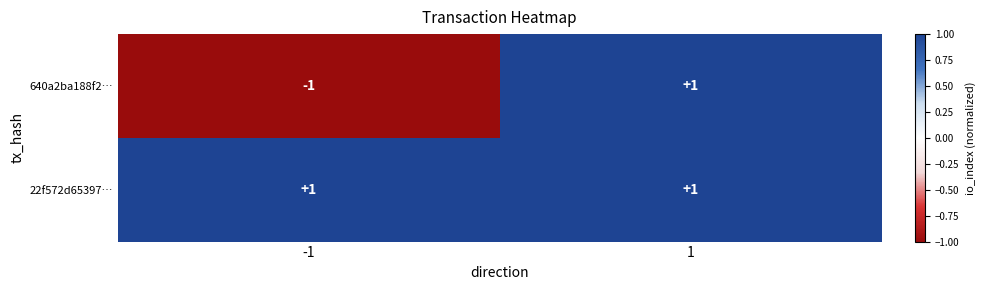

Rank the series by their average value, from lowest to highest.

640a2ba188f2…, 22f572d65397…